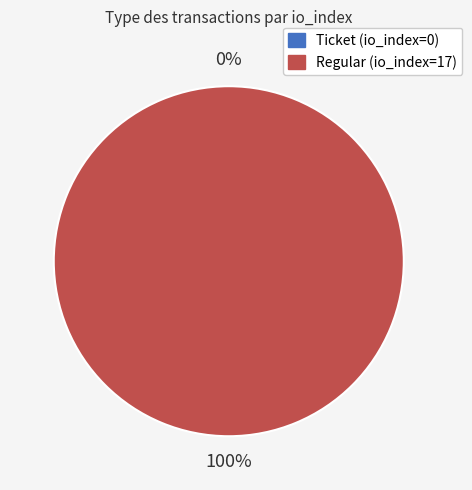

Which category has the smallest portion of the pie?

Ticket (io_index=0)